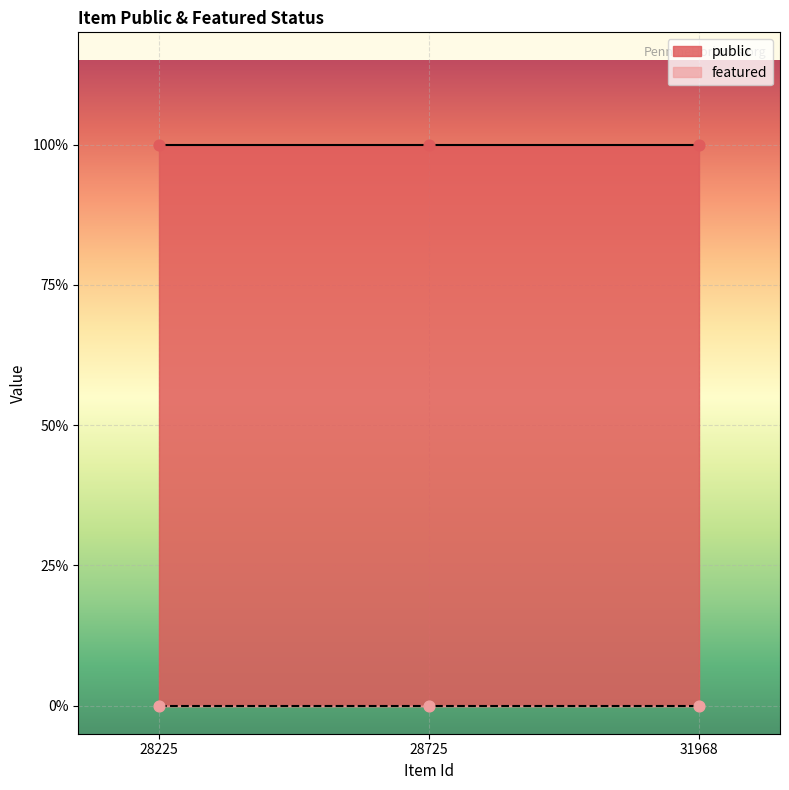

Which series has the largest Y range (max minus min)?

public